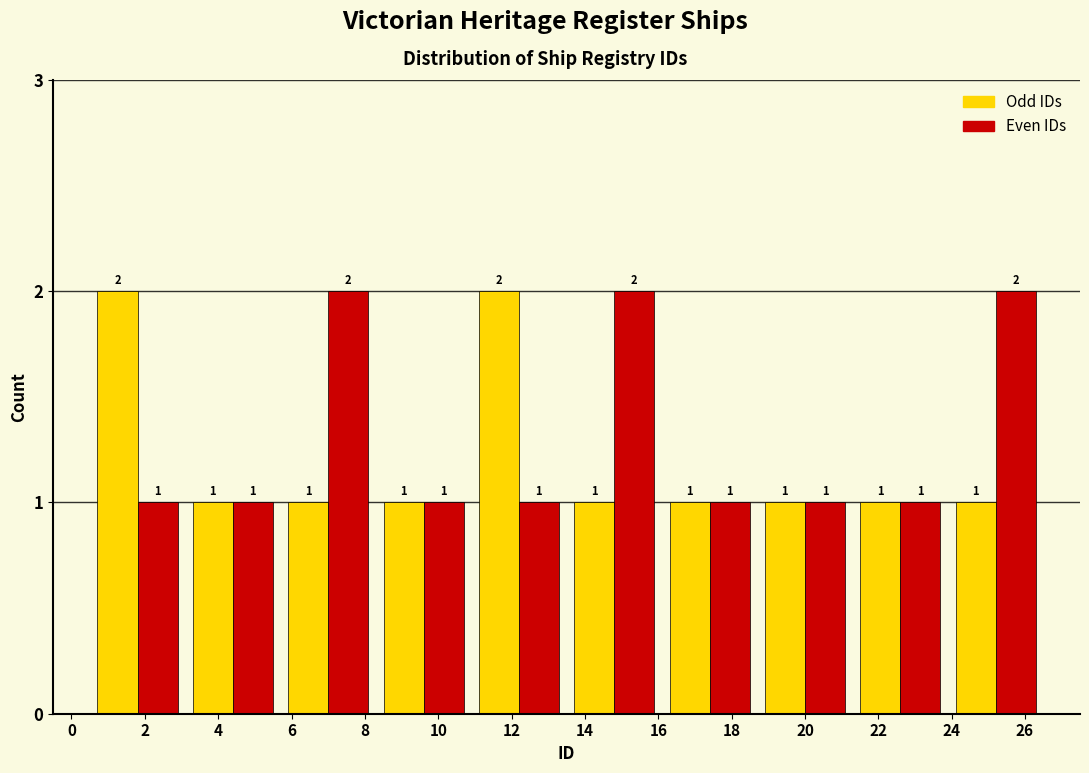

What is the height of the Odd IDs bar covering 5.7 to 8.3 on the x-axis? The bar edges are not printed on the chart, so give them approximately, as read against the axis.

1